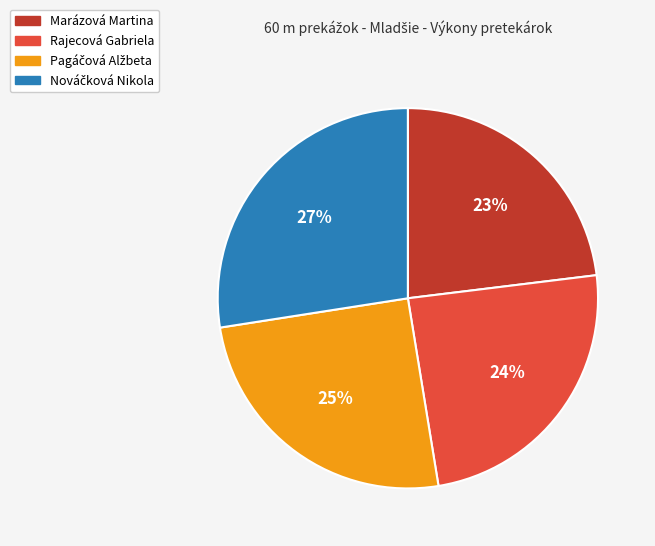

Between Marázová Martina and Rajecová Gabriela, which is larger?

Rajecová Gabriela